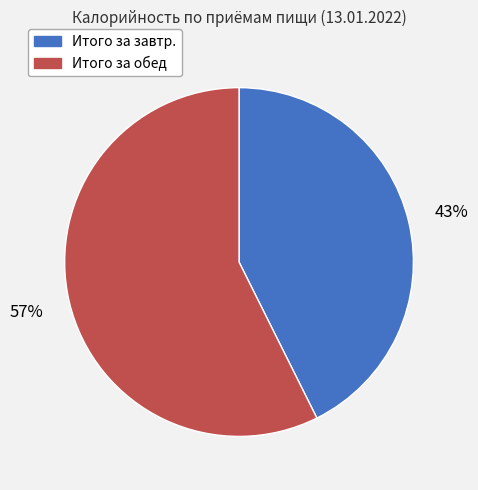

Rank the categories by value from highest to lowest.

Итого за обед, Итого за завтр.